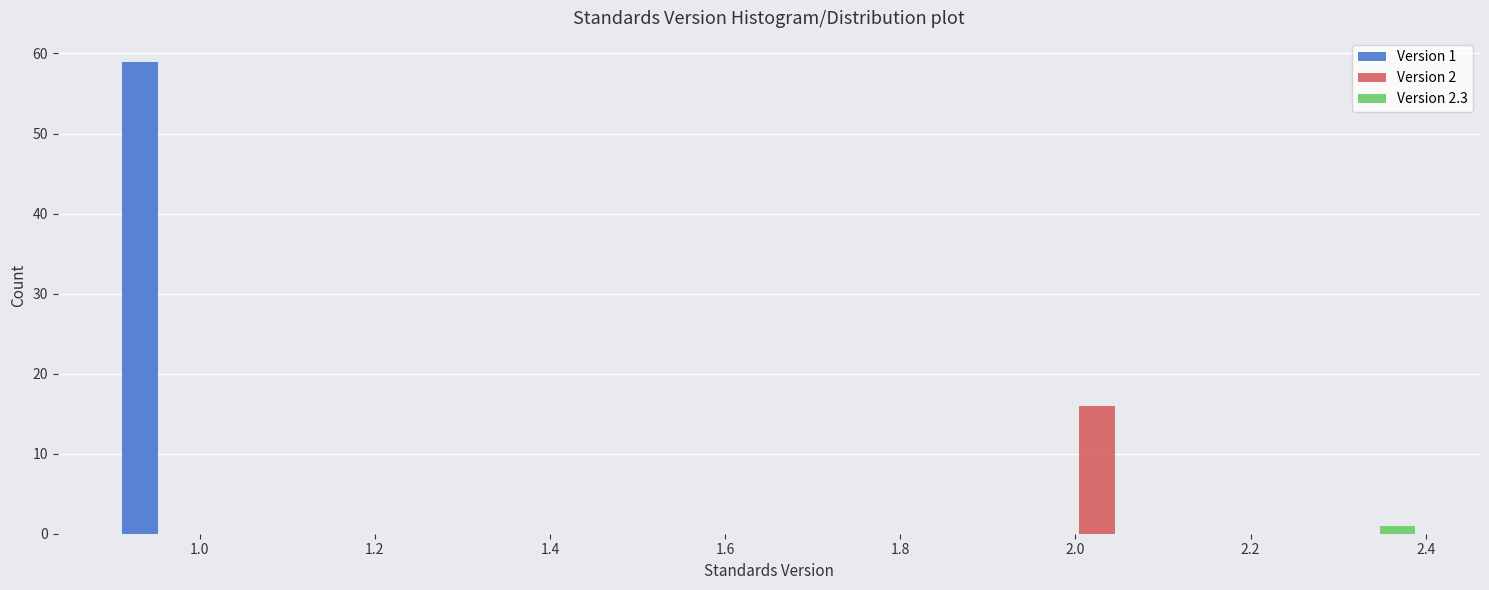

In the Version 2.3 series, which range on the x-axis has the tallest bar?

2.25 to 2.40